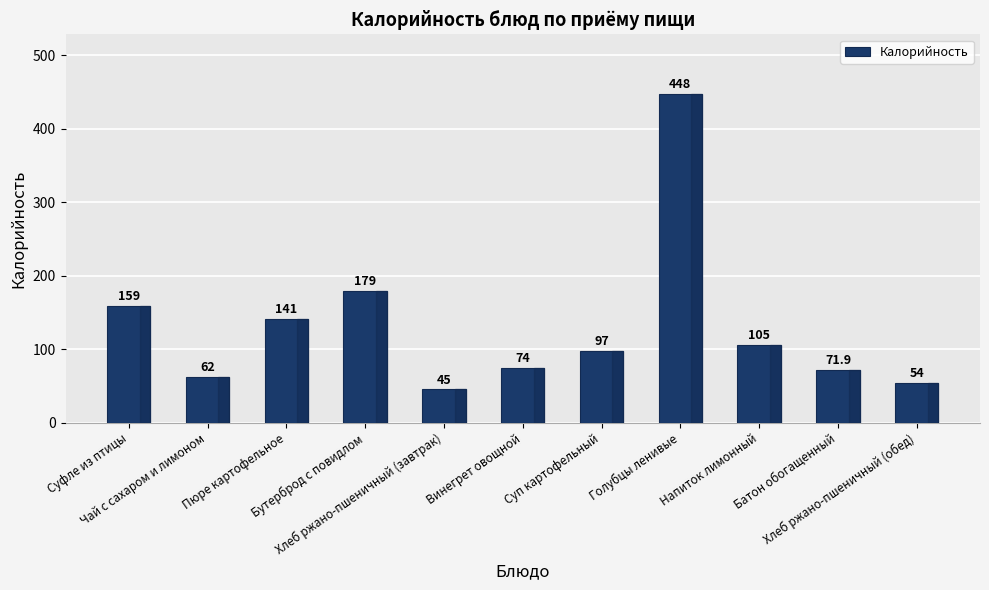

What is the label of the 11th bar from the left?

Хлеб ржано-пшеничный (обед)